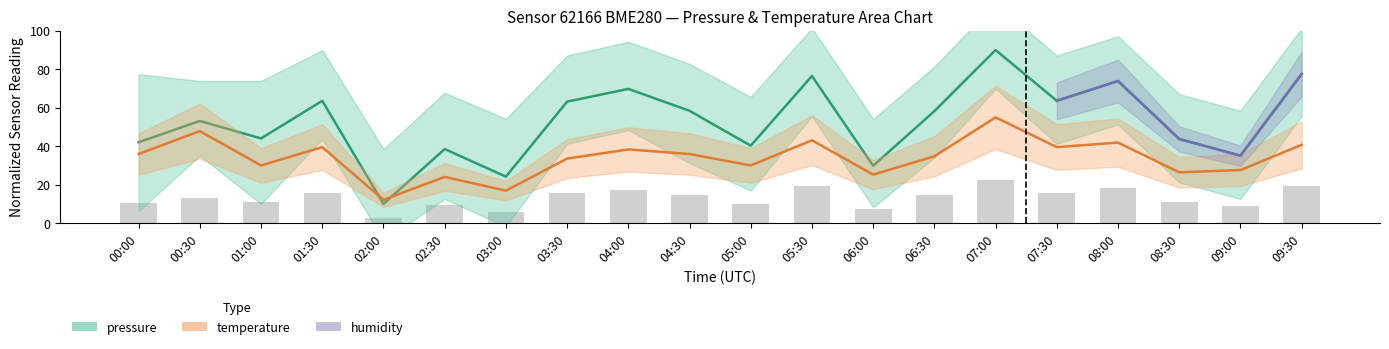

What is the value of the pressure bar at the 3rd from the left?

44.0